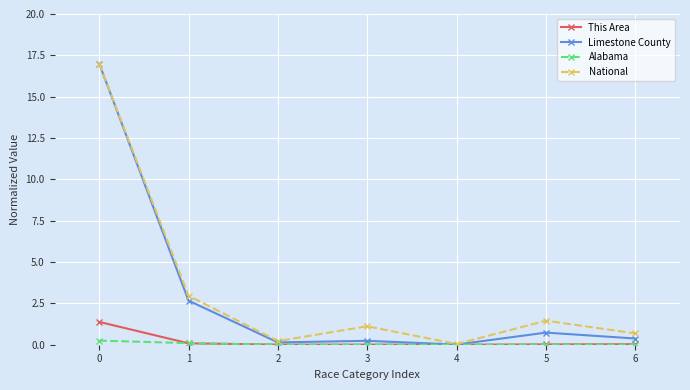

What are all the series names shown in the legend?

This Area, Limestone County, Alabama, National